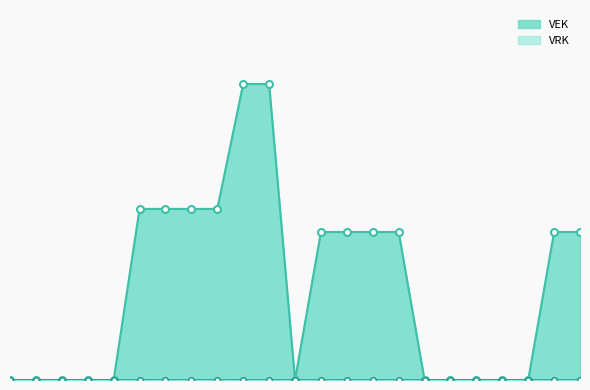

At which label does the data first exceed 2000?

2022 2de aanpassing goedgekeurd